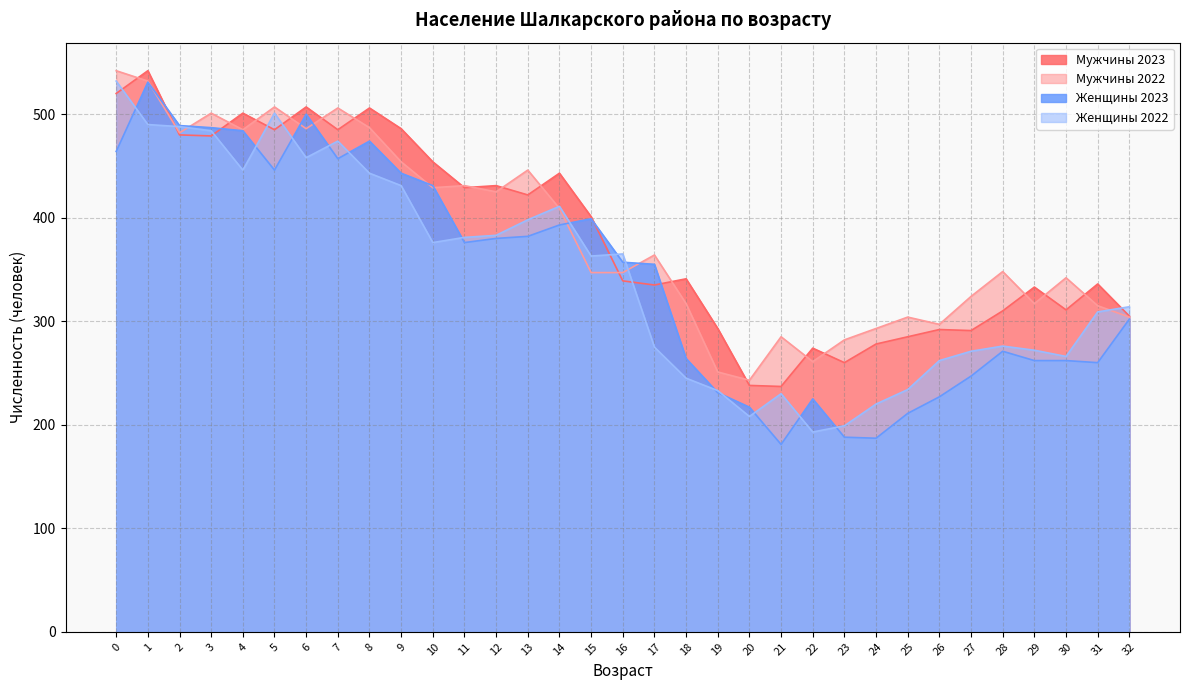

How many lines are shown in the chart?

4